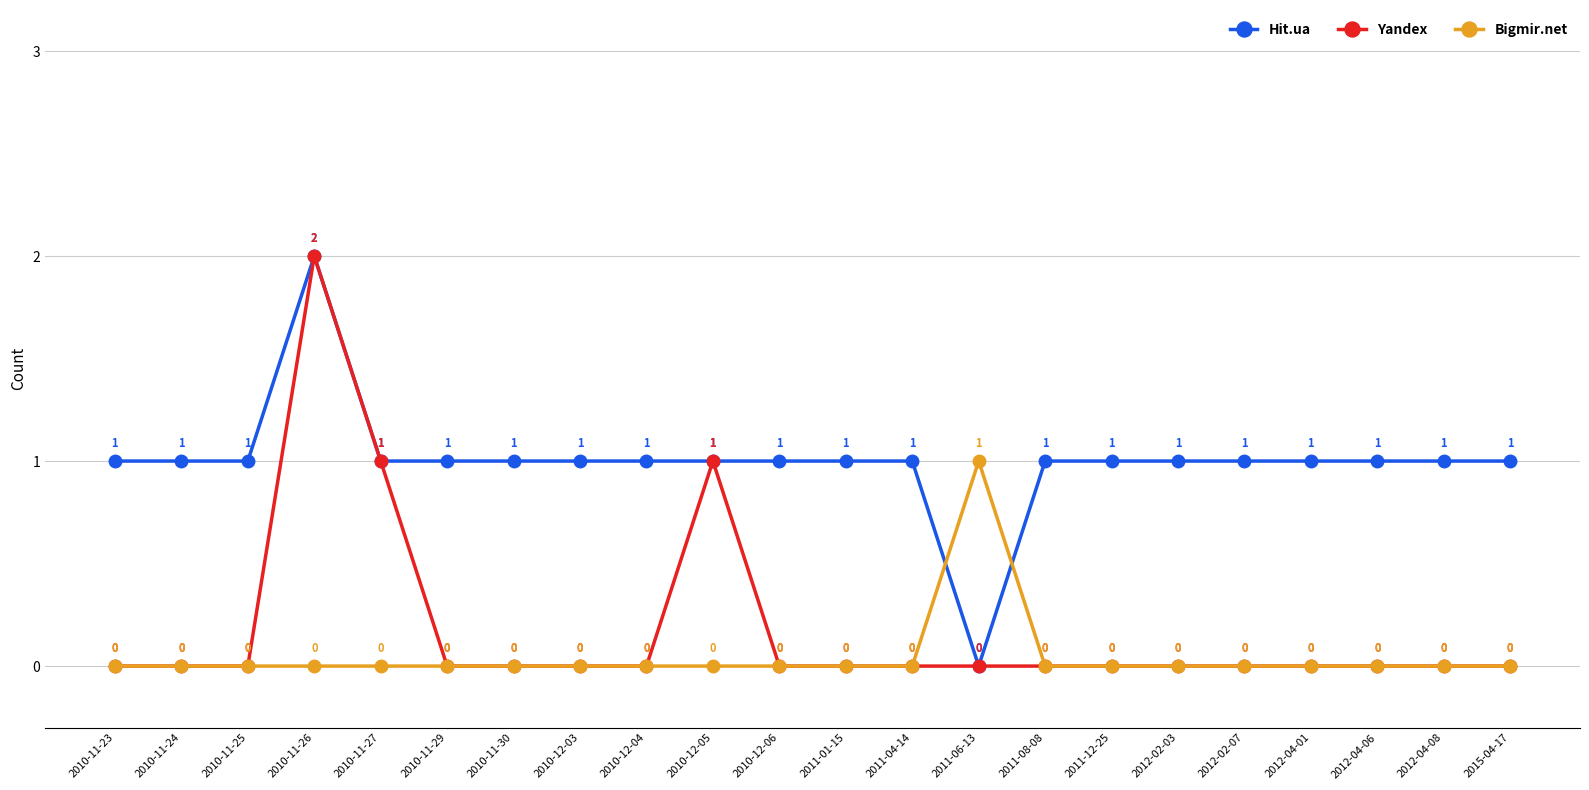

What is the total value across all series at 2011-04-14?

1